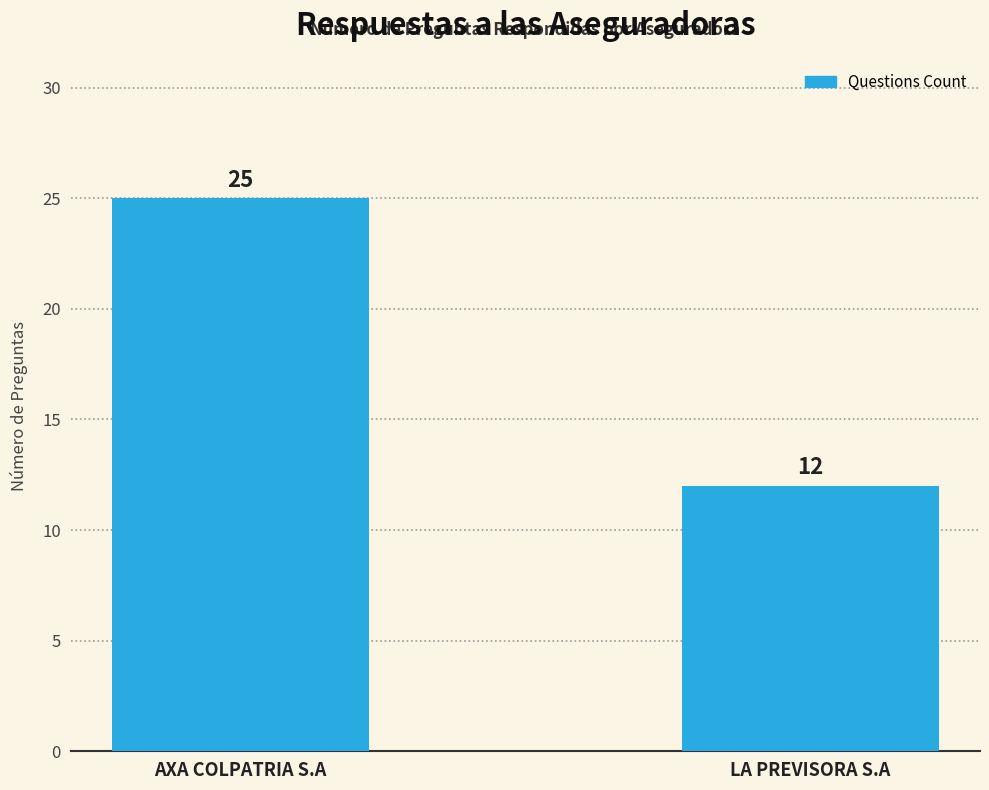

Which label corresponds to the smallest value in the chart?

LA PREVISORA S.A